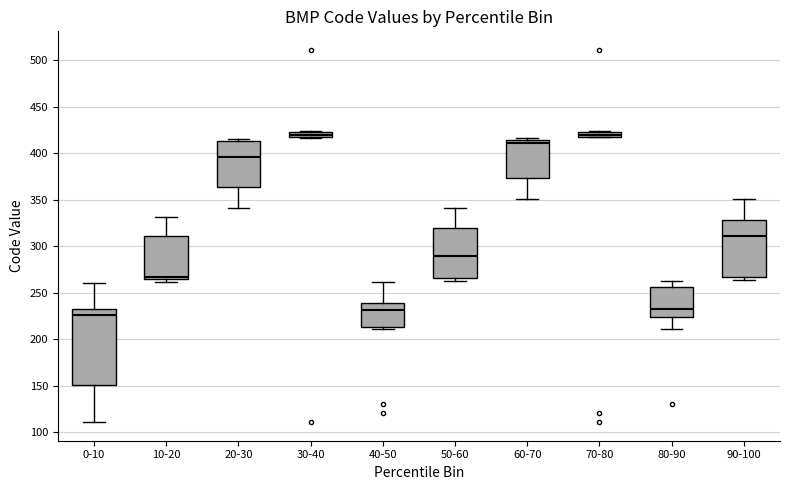

Which box is the tallest, from its lower edge to its upper edge?

0-10